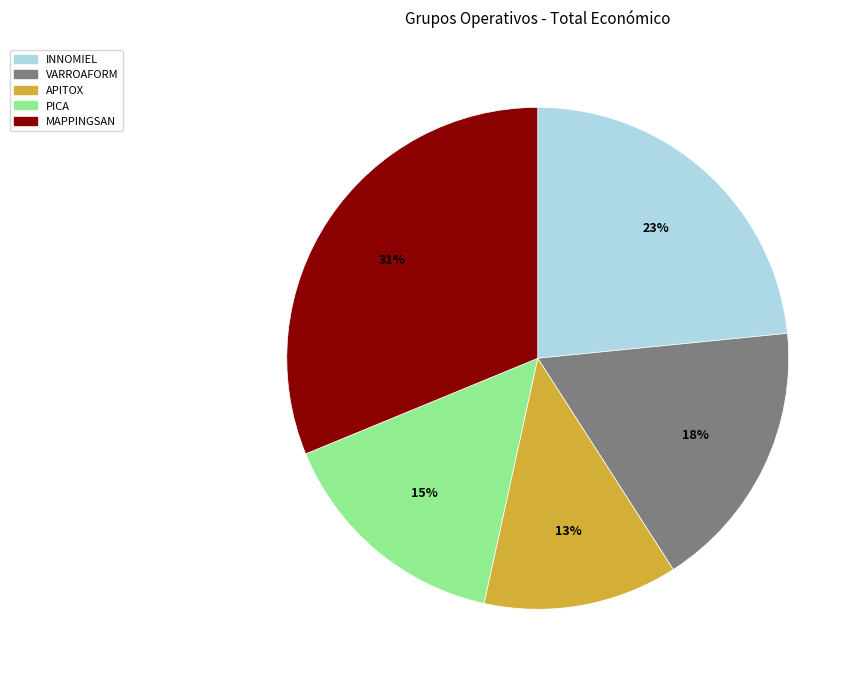

Rank the categories by value from highest to lowest.

MAPPINGSAN, INNOMIEL, VARROAFORM, PICA, APITOX